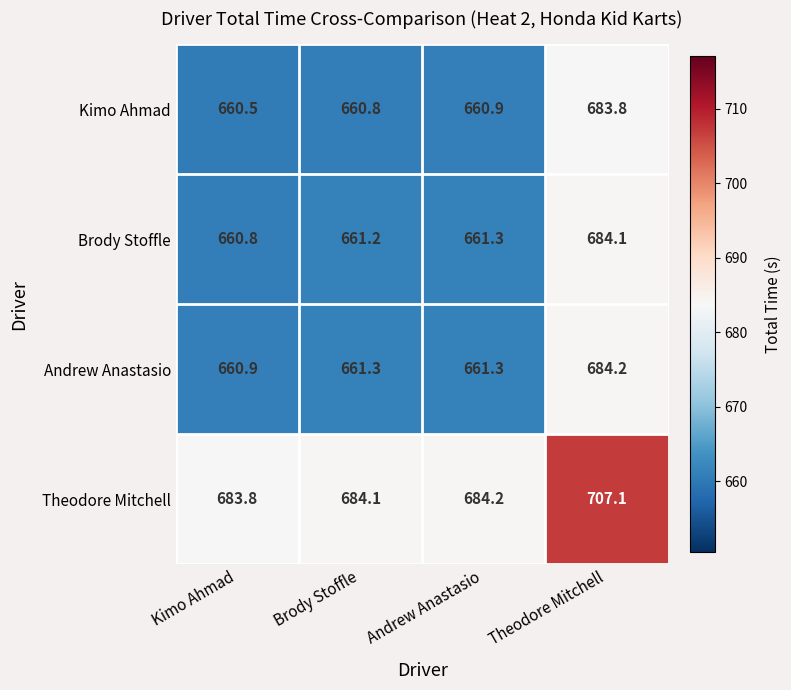

The value of Kimo Ahmad at Theodore Mitchell is 407.7. True or false?

False